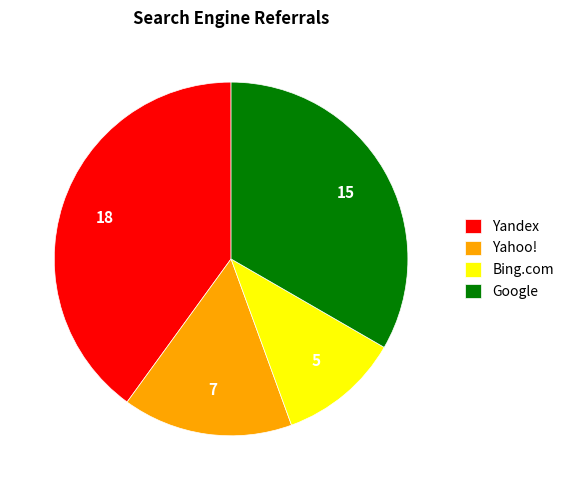

What is the smallest slice in the pie chart?

Bing.com